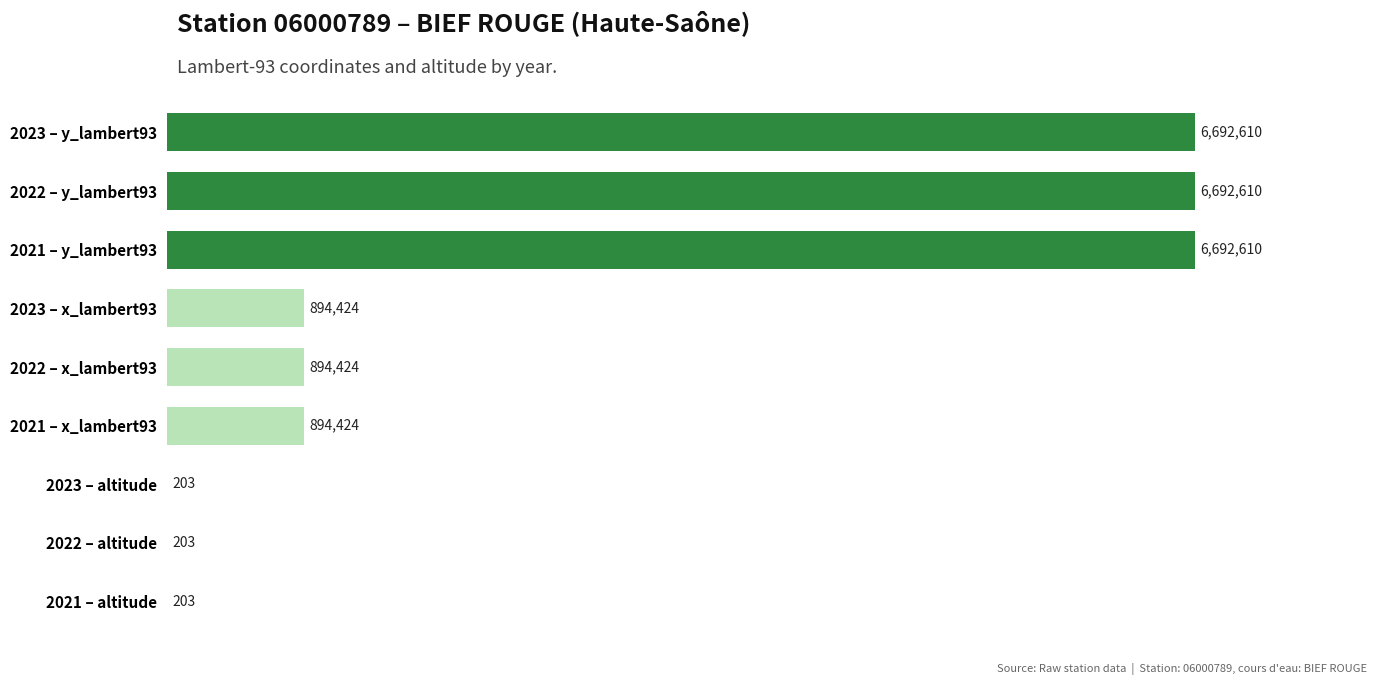

How many values exceed 894424?

3